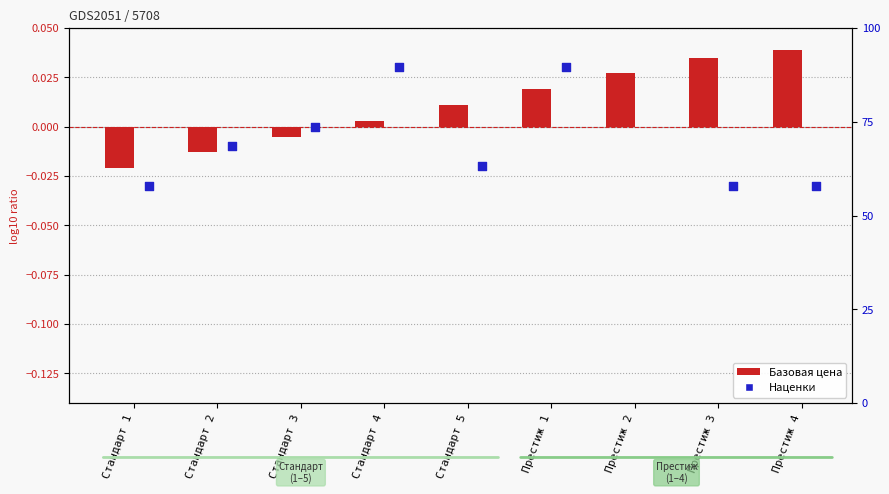

Which series has the widest spread of Y values?

Наценки